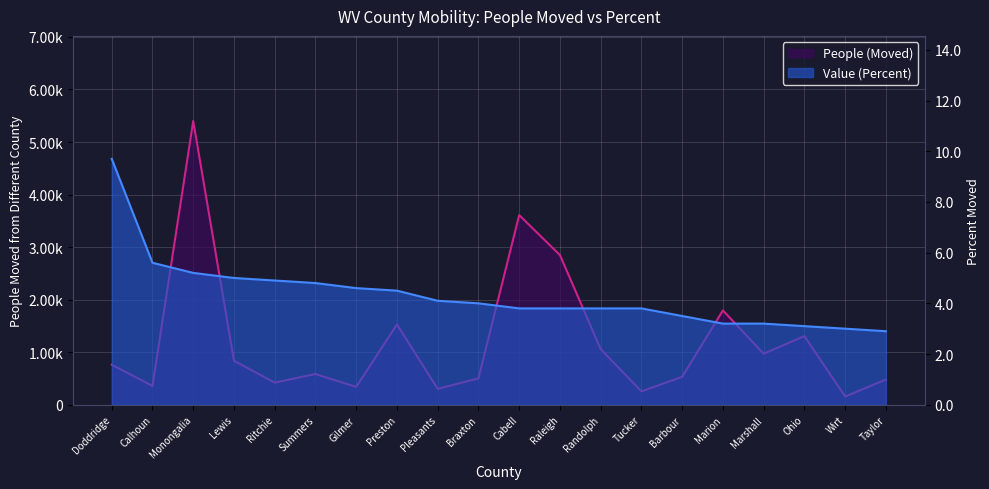

Rank the series at Wirt from lowest to highest value.

Value (Percent), People (Moved)